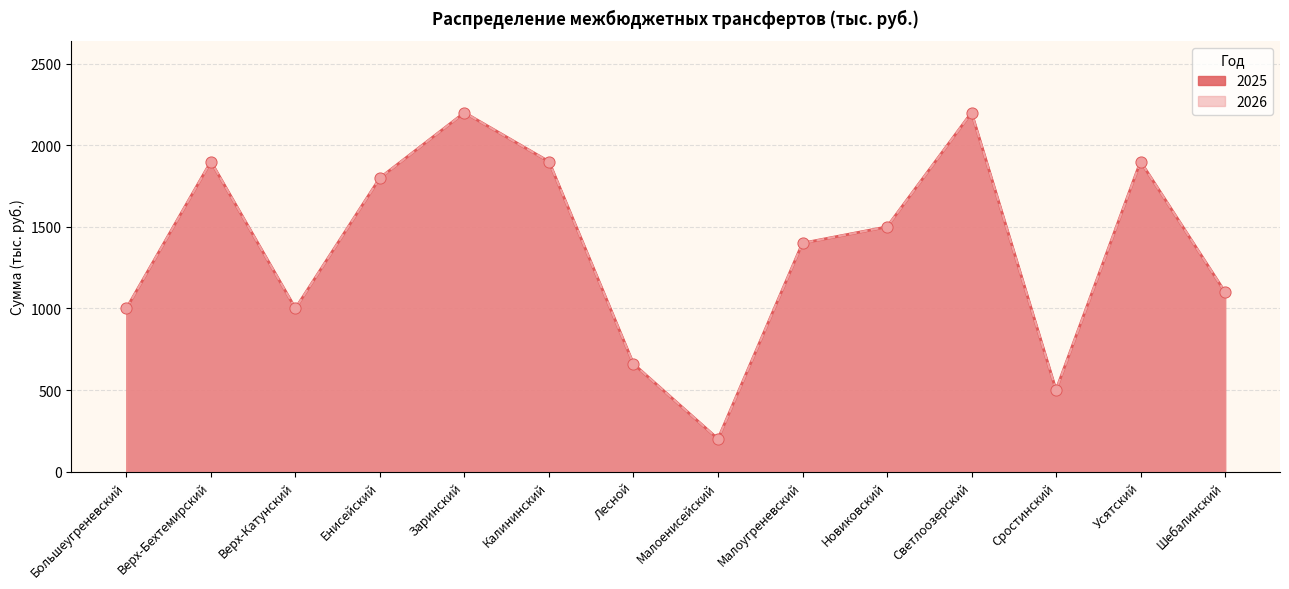

Is the value of 2025 at Верх-Катунский greater than the value of 2026 at Усятский?

No